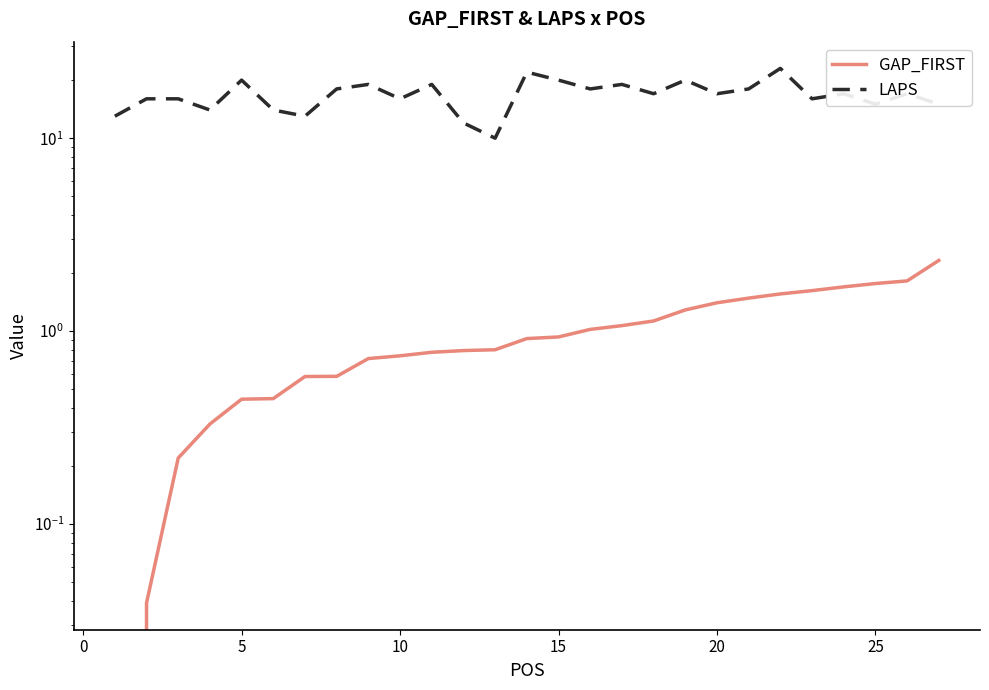

Count the number of categories in the chart.

27